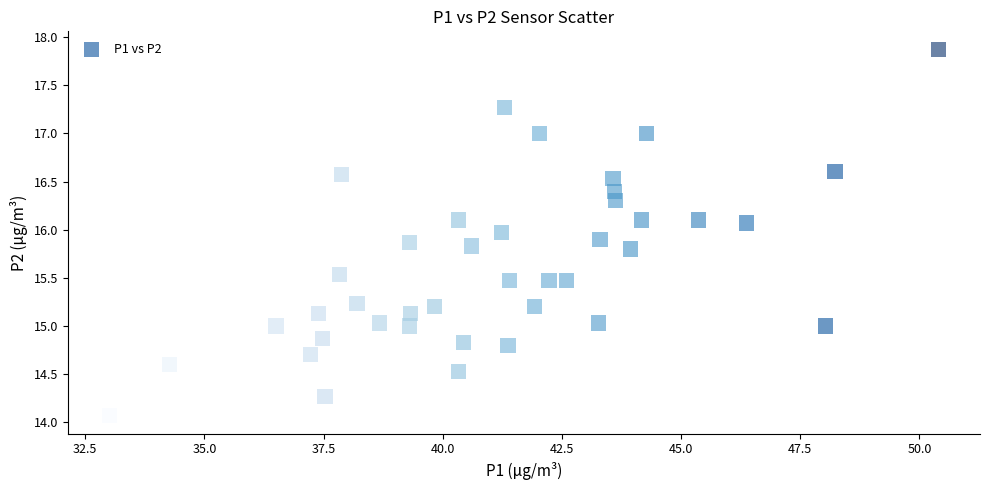

What is the range of X values (max minus min)?

17.4